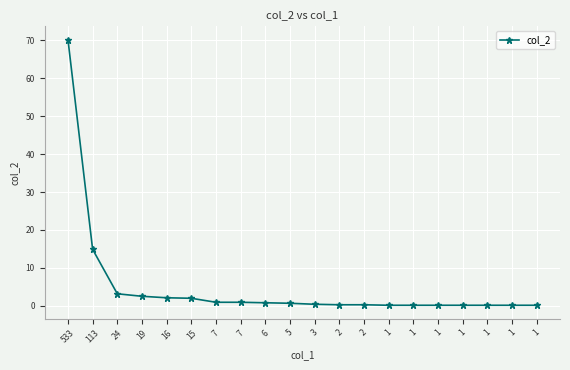

The value at 19 is 2.5. True or false?

True